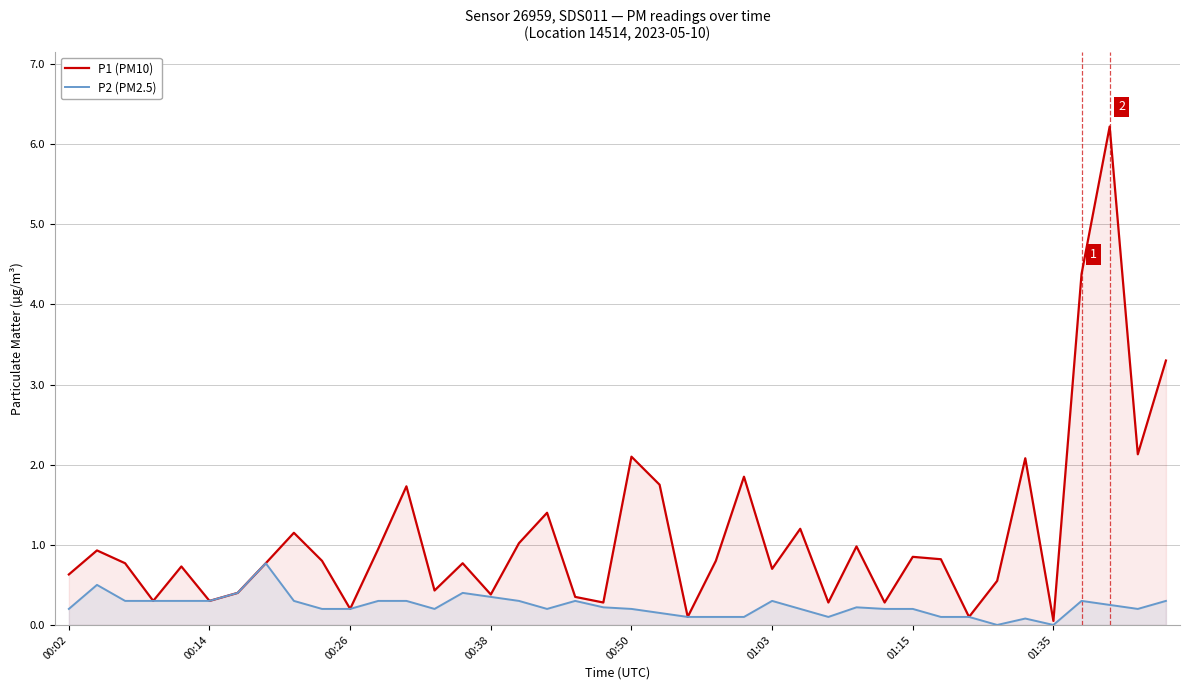

What is the maximum value shown in the chart?

6.2